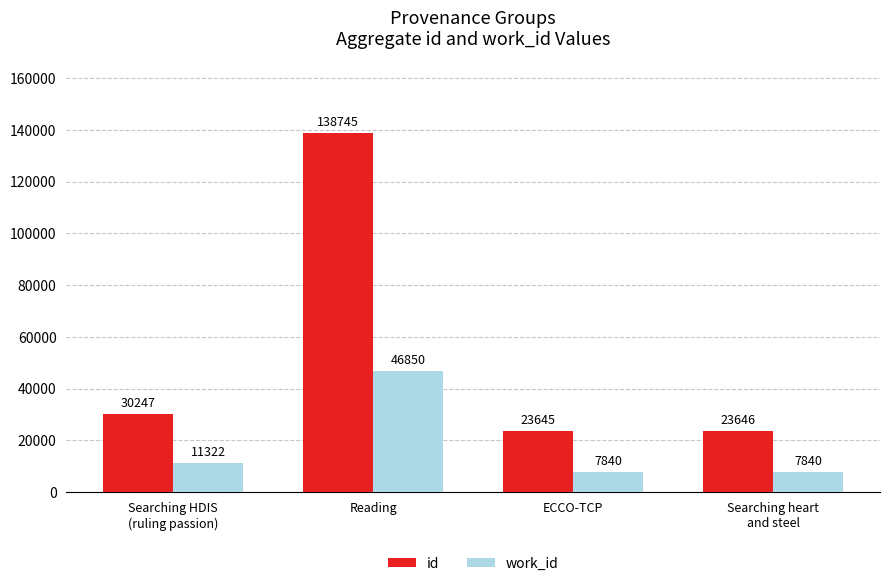

Rank the series by their average value, from lowest to highest.

work_id, id